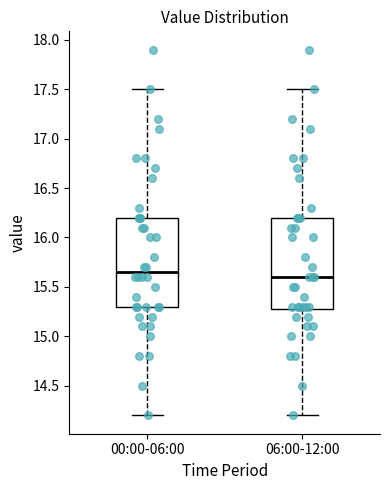

Reading left to right, transcribe this box plot: for each box, give where its median line is, the range the box spans, and where its two whiskers end, as read against the y-axis. The values are not printed on the chart, so give them approximately, as read against the axis.

00:00-06:00: median 15.65, box 15.30 to 16.20, whiskers 14.20 to 17.50
06:00-12:00: median 15.60, box 15.30 to 16.20, whiskers 14.20 to 17.50